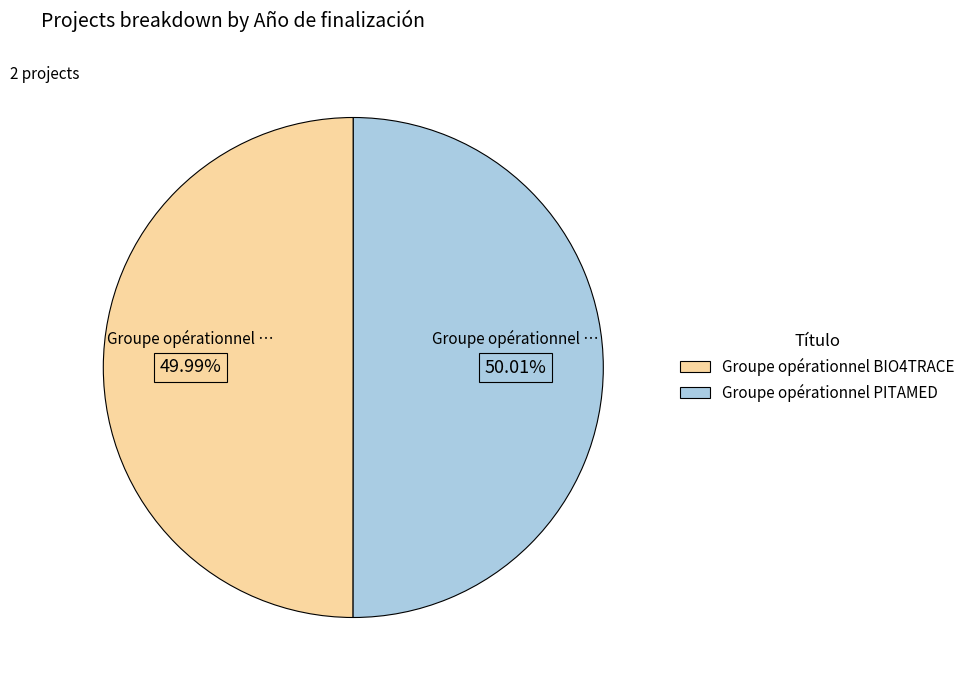

Approximately how many times larger is the value at Groupe opérationnel PITAMED compared to Groupe opérationnel BIO4TRACE?

1.0